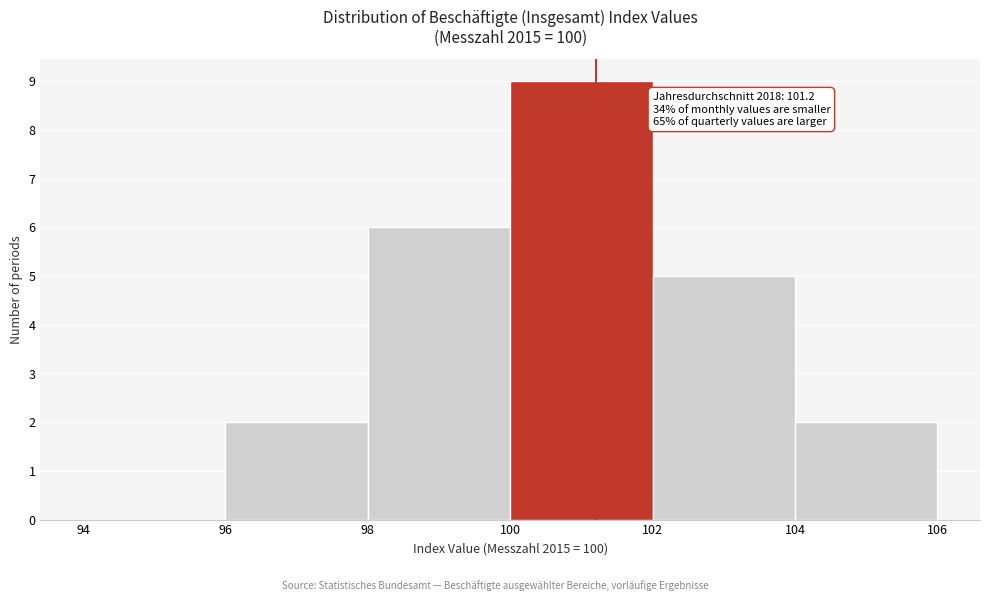

Over which range of the x-axis is the bar tallest?

100 to 102